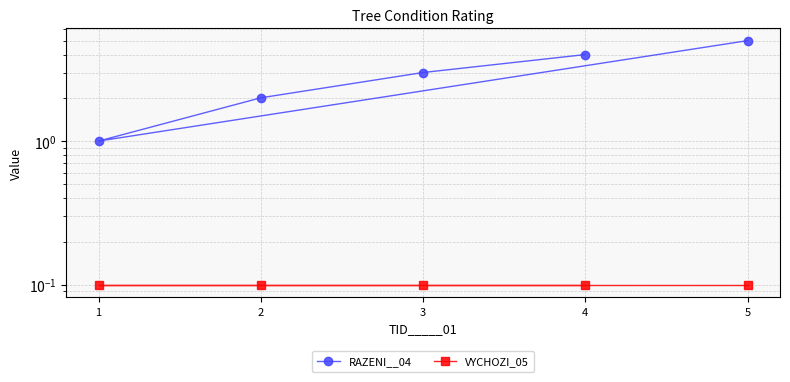

True or false: RAZENI__04 has more than 1 points higher than both neighbors.

False